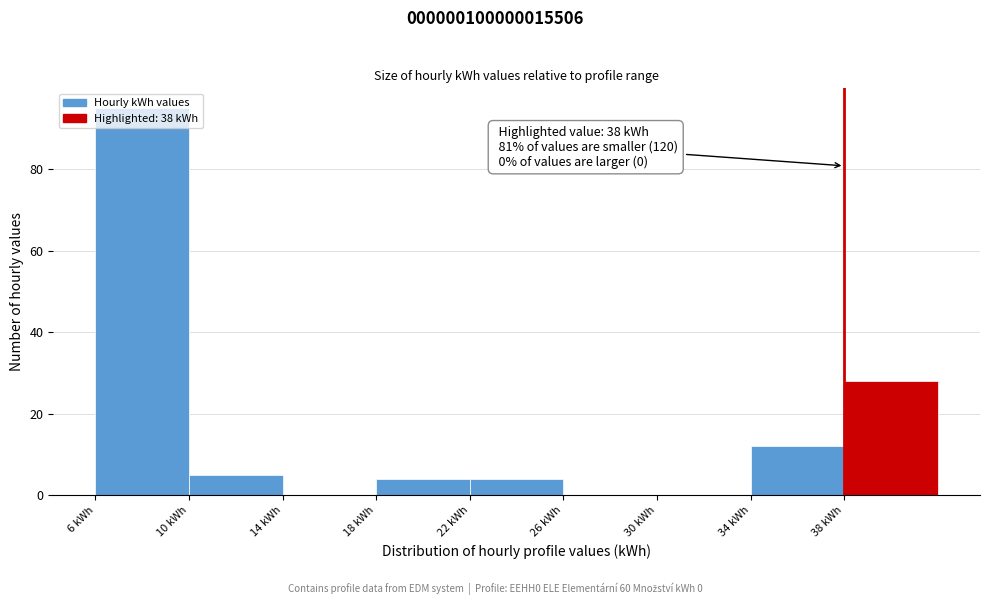

Which range on the x-axis has the tallest bar?

6 to 10